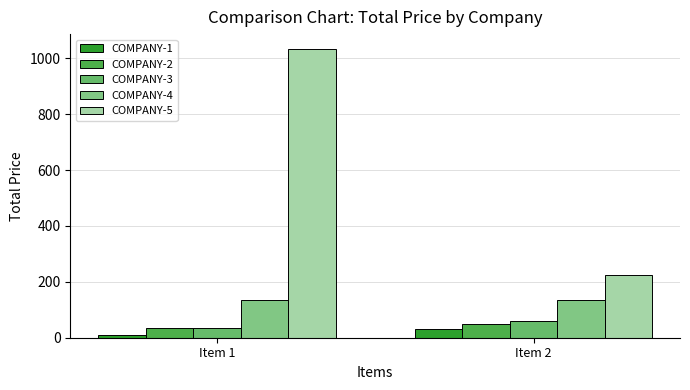

Is the value of COMPANY-2 at Item 2 greater than the value of COMPANY-1 at Item 2?

Yes